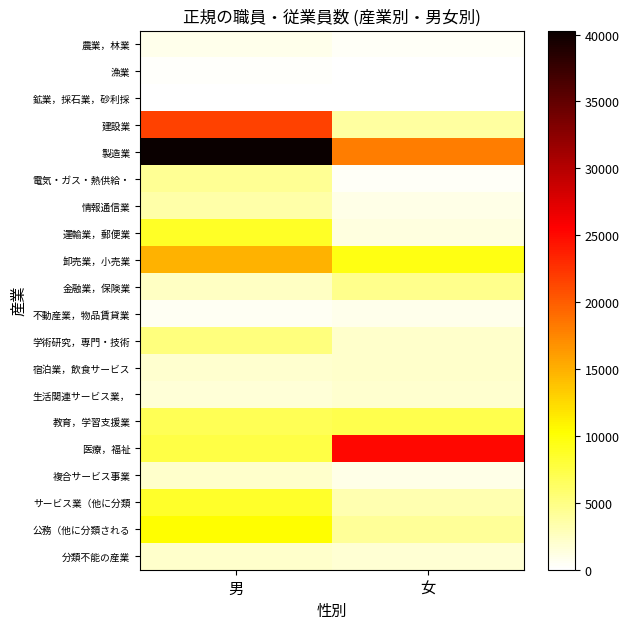

Reading right to left, what are all the values shown in this chart?

農業，林業: 女=400	男=800
漁業: 女=0	男=300
鉱業，採石業，砂利採: 女=0	男=0
建設業: 女=3800	男=21700
製造業: 女=18000	男=40300
電気・ガス・熱供給・: 女=400	男=4400
情報通信業: 女=1100	男=3500
運輸業，郵便業: 女=1300	男=8800
卸売業，小売業: 女=9600	男=14900
金融業，保険業: 女=4600	男=2500
不動産業，物品賃貸業: 女=800	男=600
学術研究，専門・技術: 女=2200	男=5300
宿泊業，飲食サービス: 女=2200	男=2000
生活関連サービス業，: 女=2000	男=1600
教育，学習支援業: 女=7200	男=6800
医療，福祉: 女=25100	男=7500
複合サービス事業: 女=1000	男=2200
サービス業（他に分類: 女=3200	男=8600
公務（他に分類される: 女=4100	男=10300
分類不能の産業: 女=1800	男=2200